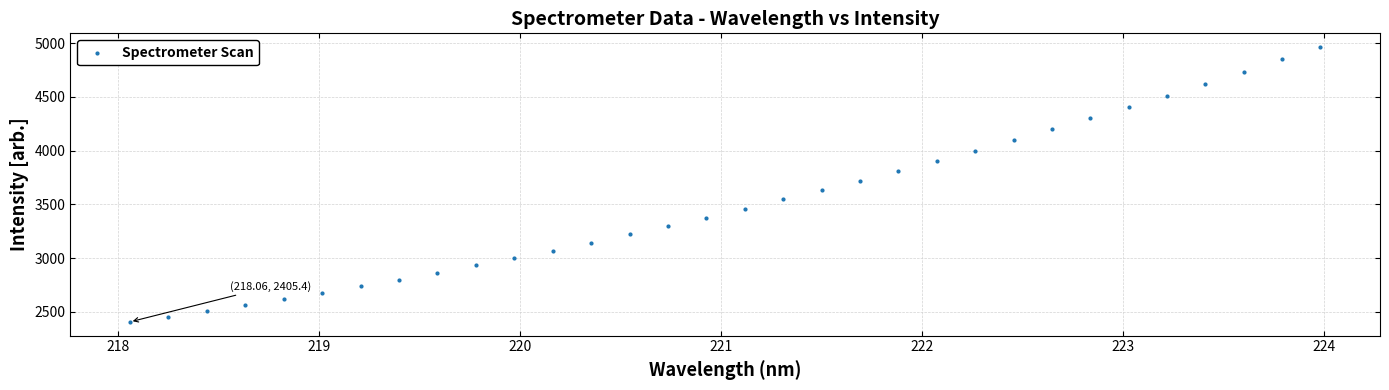

What is the range of Y values (max minus min)?

2558.8